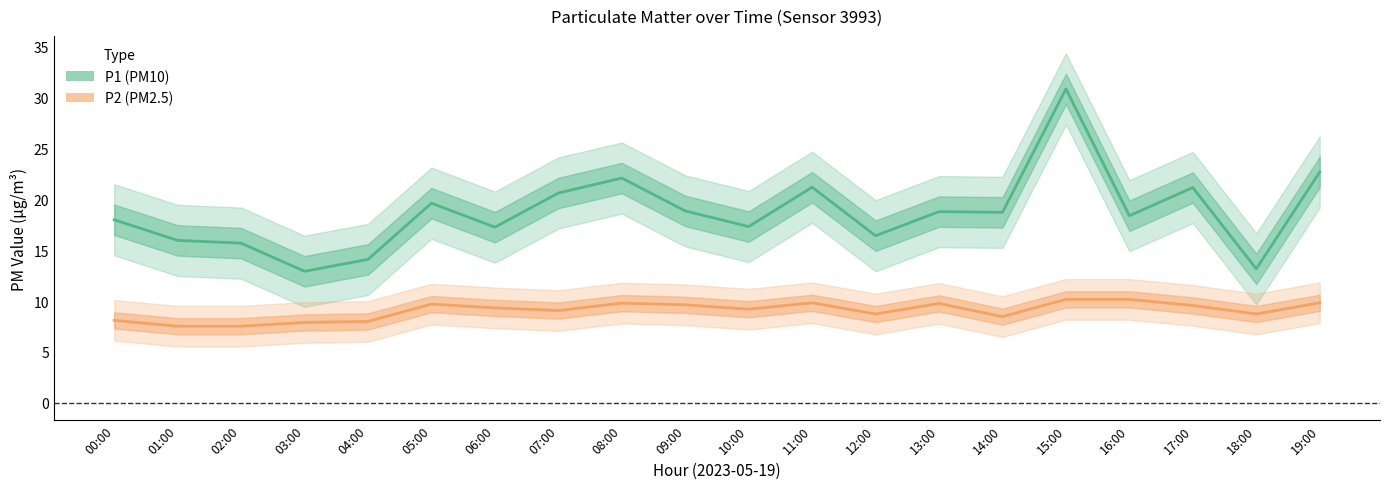

At how many categories does at least one series exceed 23?

1